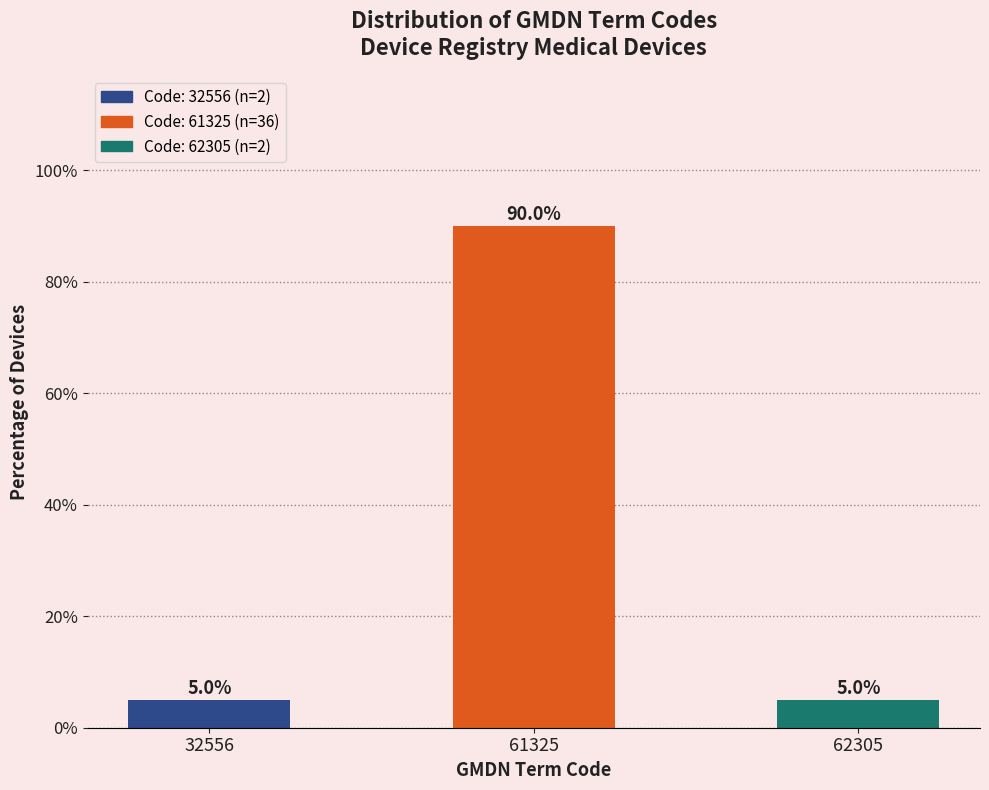

Reading left to right, transcribe all the data shown in this chart.

5	90	5